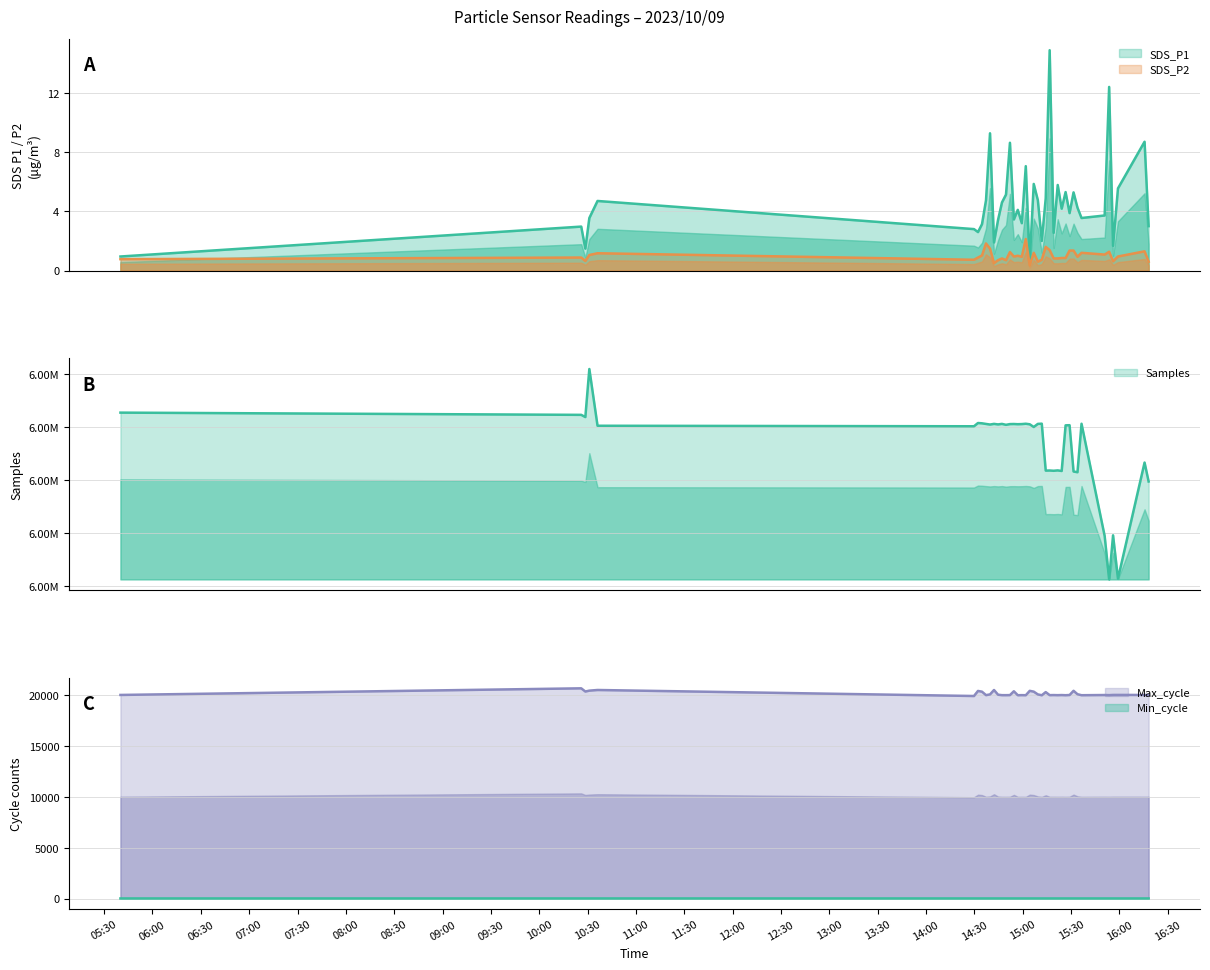

Reading left to right, list all the values displayed in this chart.

Samples: 6218273.0	6217014.0	6215765.0	6242947.0	6210851.0	6210559.0	6212399.0	6212231.0	6211870.0	6211538.0	6211906.0	6211608.0	6211896.0	6211372.0	6211788.0	6211833.0	6211724.0	6211798.0	6211987.0	6211678.0	6210147.0	6211904.0	6212023.0	6185461.0	6185534.0	6185379.0	6185589.0	6185260.0	6211083.0	6211163.0	6184957.0	6184561.0	6211989.0	6148505.0	6123942.0	6148867.0	6124346.0	6190025.0	6179312.0
SDS_P1: 0.9	3.0	1.5	3.5	4.7	2.8	2.6	3.1	4.8	9.3	1.9	3.4	4.6	5.1	8.6	3.5	4.1	3.2	7.0	0.6	5.8	4.8	2.0	4.9	14.9	2.5	5.8	4.2	5.3	3.9	5.3	4.2	3.5	3.7	12.4	1.7	5.5	8.7	3.0
SDS_P2: 0.8	0.9	0.7	1.1	1.2	0.7	0.9	1.0	1.8	1.5	0.5	0.7	0.8	0.7	1.2	0.9	1.0	0.9	2.1	0.3	1.2	0.6	0.7	1.6	1.4	0.8	0.8	0.8	0.8	1.4	1.4	0.9	1.2	1.1	1.3	0.6	0.9	1.3	0.6
Max_cycle: 20031.0	20682.0	20368.0	20454.0	20518.0	19927.0	20424.0	20352.0	20013.0	20084.0	20518.0	20054.0	20010.0	20009.0	20016.0	20393.0	20004.0	20012.0	20004.0	20435.0	20355.0	20083.0	20001.0	20310.0	20012.0	20019.0	20009.0	20020.0	20004.0	20025.0	20439.0	20103.0	20005.0	20023.0	20013.0	20032.0	20033.0	20029.0	20028.0
Min_cycle: 22.0	23.0	23.0	23.0	23.0	23.0	23.0	23.0	23.0	23.0	23.0	23.0	23.0	23.0	23.0	23.0	23.0	23.0	23.0	23.0	23.0	23.0	23.0	23.0	23.0	23.0	23.0	23.0	23.0	23.0	23.0	23.0	23.0	23.0	23.0	23.0	23.0	22.0	23.0